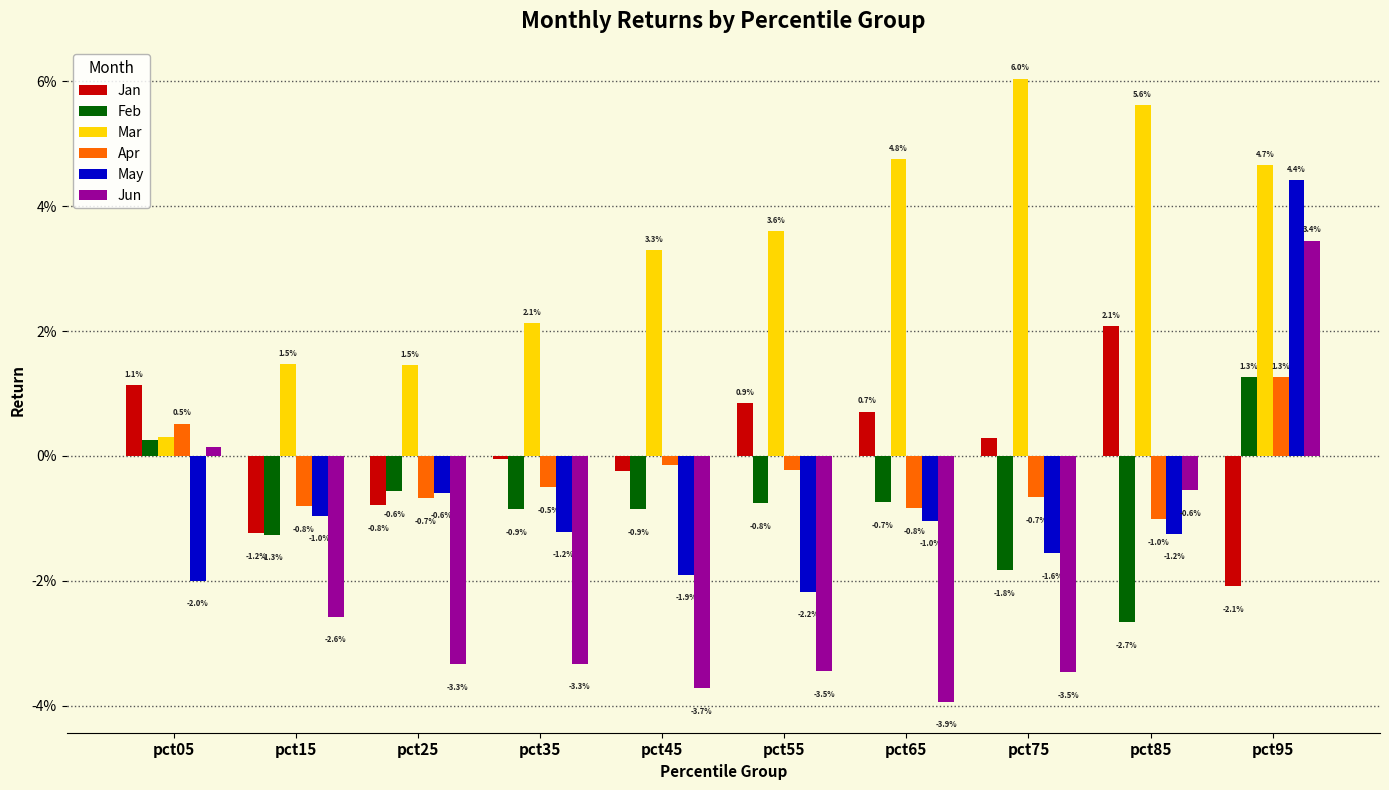

Which category has the lowest value across all series?

pct65